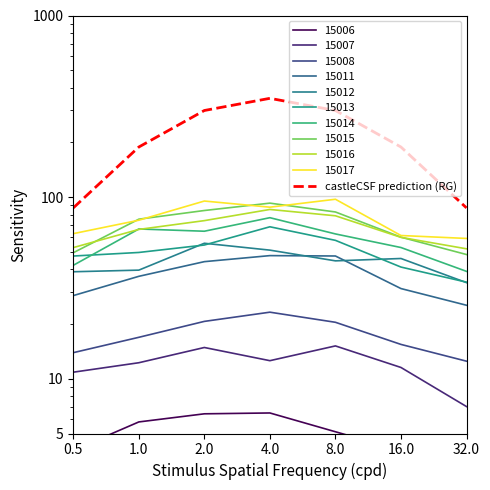

At which label is the value closest to 218?

1.0